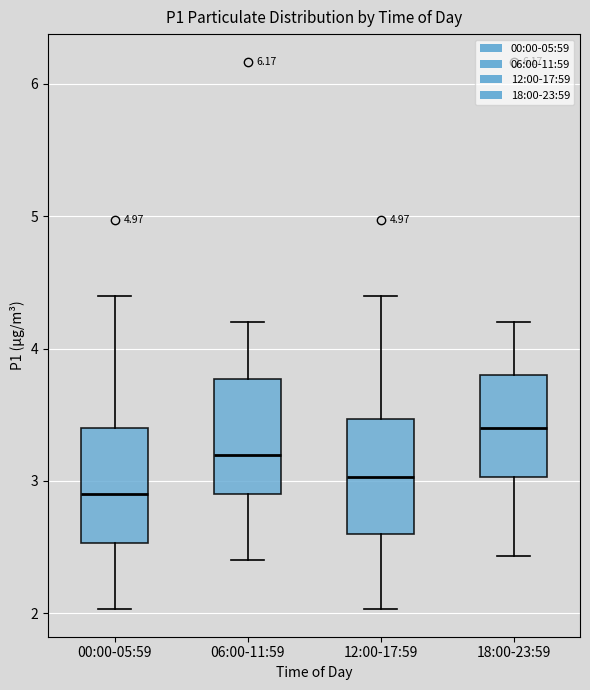

Where is the upper edge of the box for 18:00-23:59 on the y-axis? The values are not printed on the chart, so give them approximately, as read against the axis.

3.8